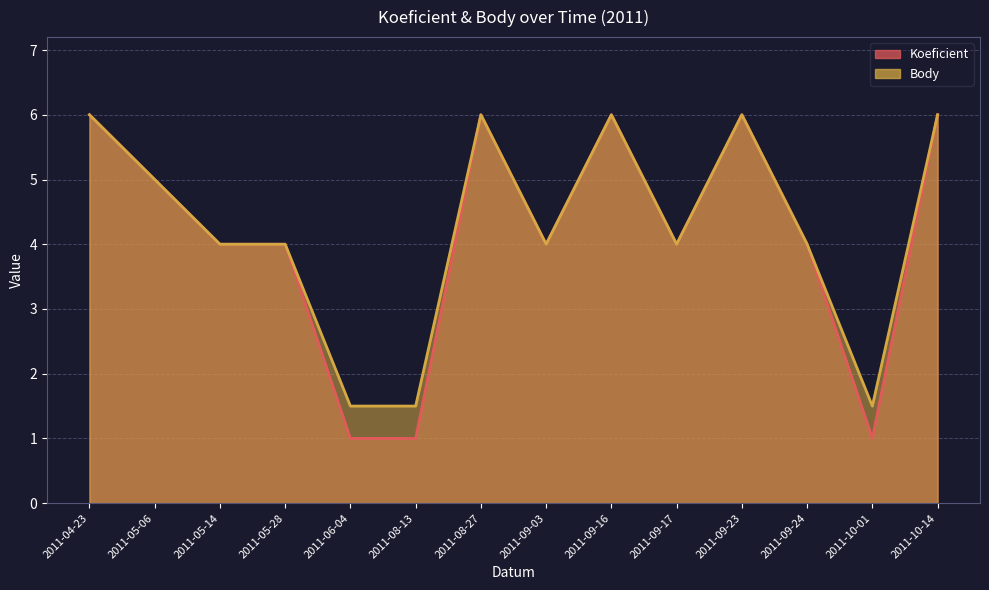

Rank the series at 2011-04-23 from highest to lowest value.

Koeficient, Body